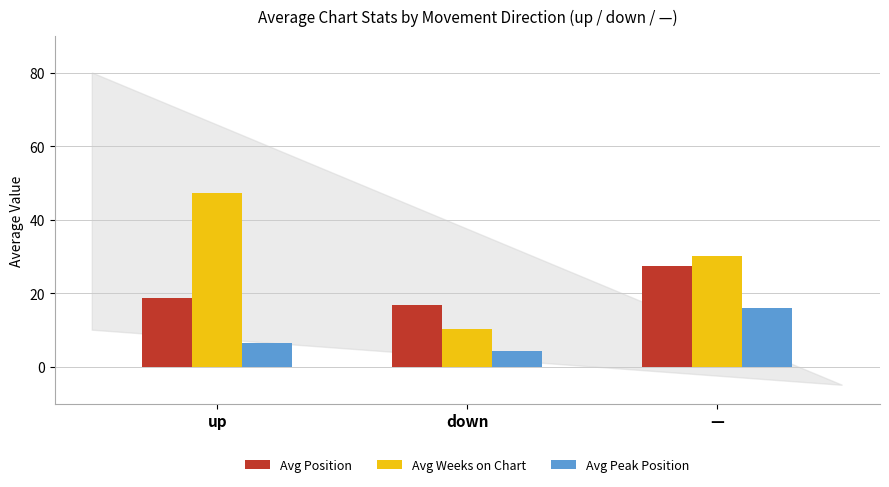

At how many categories does at least one series exceed 6?

3